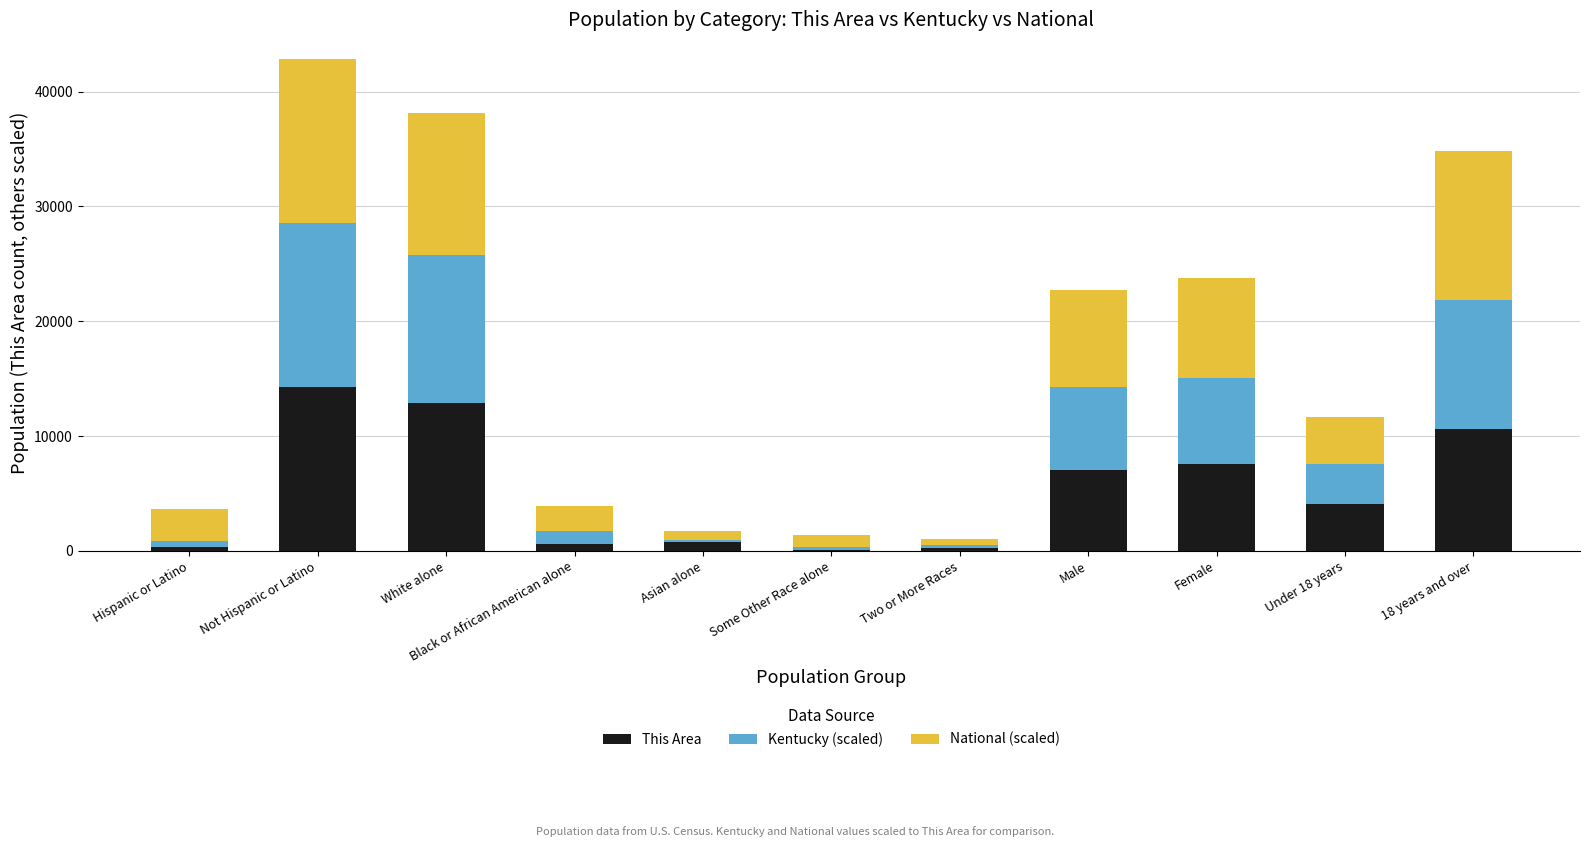

At which category is the sum across all series the highest?

Not Hispanic or Latino